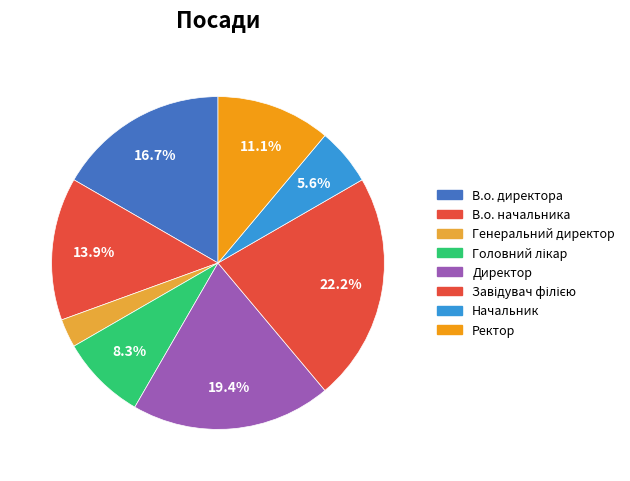

Between В.о. начальника and Головний лікар, which is larger?

В.о. начальника